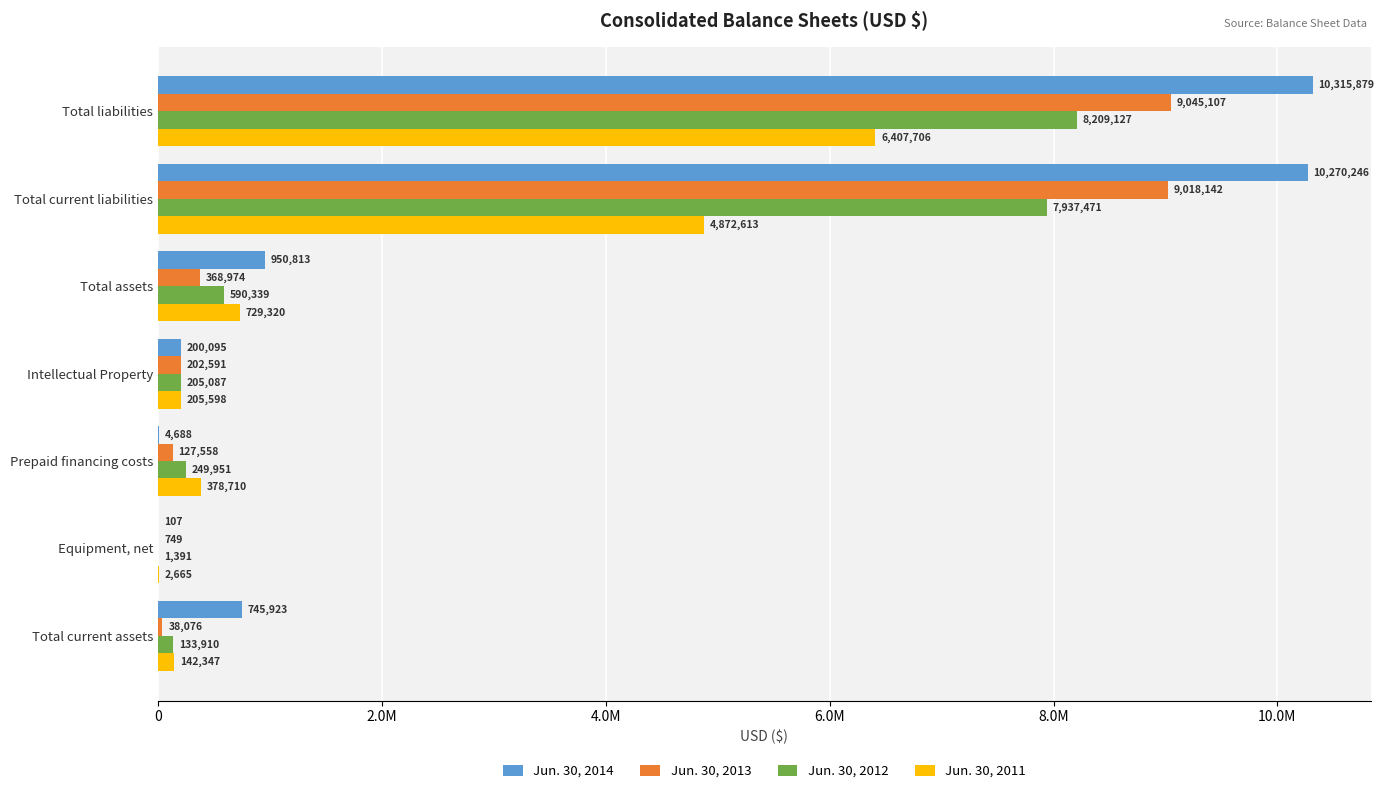

Reading left to right, extract all data points from this chart.

Jun. 30, 2014: 745923	107	4688	200095	950813	10270246	10315879
Jun. 30, 2013: 38076	749	127558	202591	368974	9018142	9045107
Jun. 30, 2012: 133910	1391	249951	205087	590339	7937471	8209127
Jun. 30, 2011: 142347	2665	378710	205598	729320	4872613	6407706